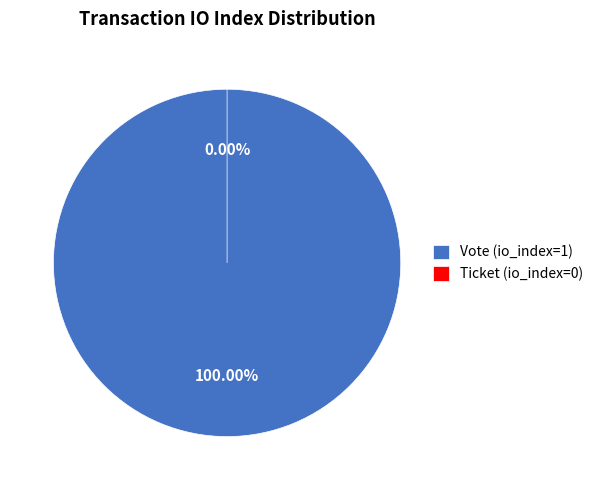

To the nearest percent, what percentage of the pie is Vote (io_index=1)?

100%